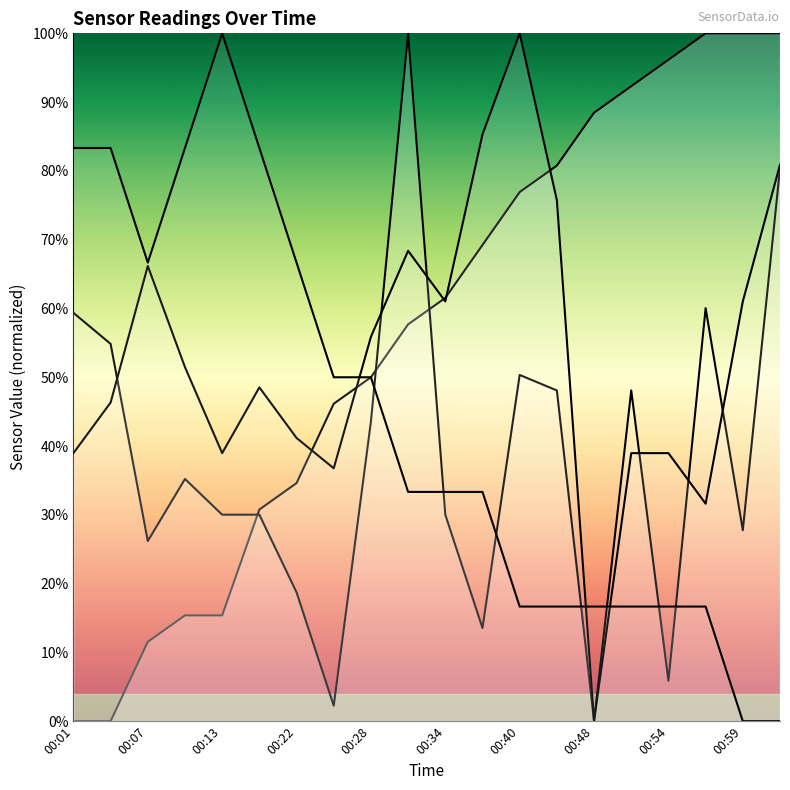

Rank the series by their maximum value, from highest to lowest.

SDS_P1, SDS_P2, Temp, Humidity